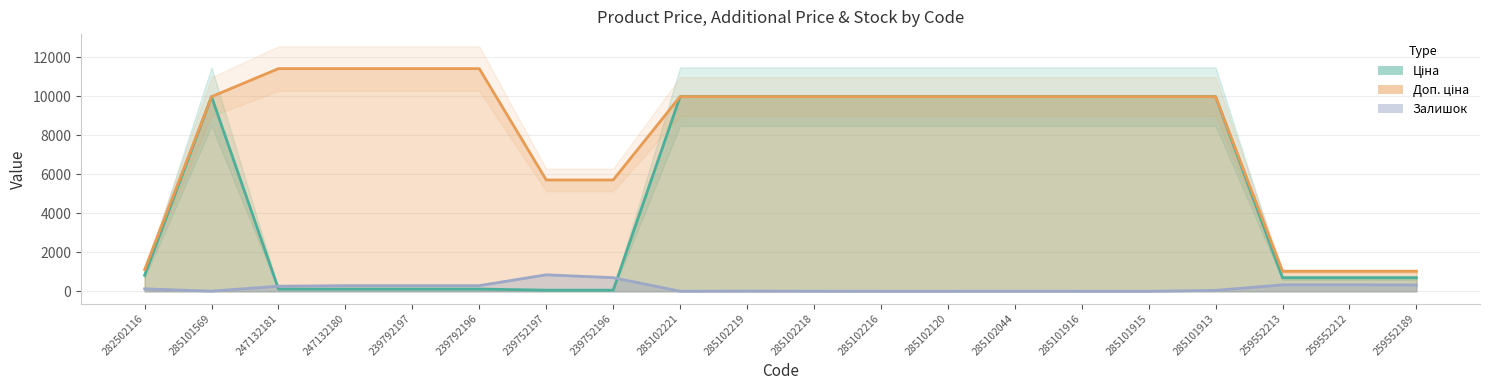

True or false: Доп. ціна and Ціна intersect in this chart.

False